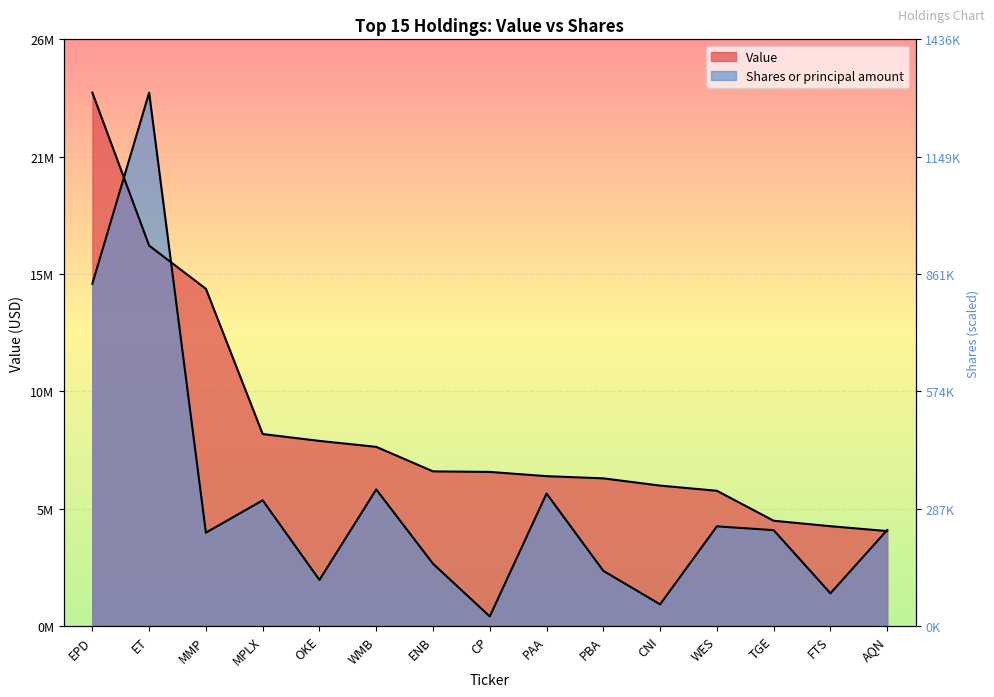

Reading left to right, list all the values displayed in this chart.

Value: 23952000.0	17083000.0	15143000.0	8620000.0	8312000.0	8045000.0	6944000.0	6919000.0	6729000.0	6630000.0	6305000.0	6073000.0	4727000.0	4481000.0	4263000.0
Shares or principal amount: 15369679.0	23952000.0	4190460.2	5643636.5	2068565.0	6131971.5	2796776.1	430970.1	5947387.9	2475785.9	971975.2	4474588.7	4304199.7	1467132.4	4309701.4